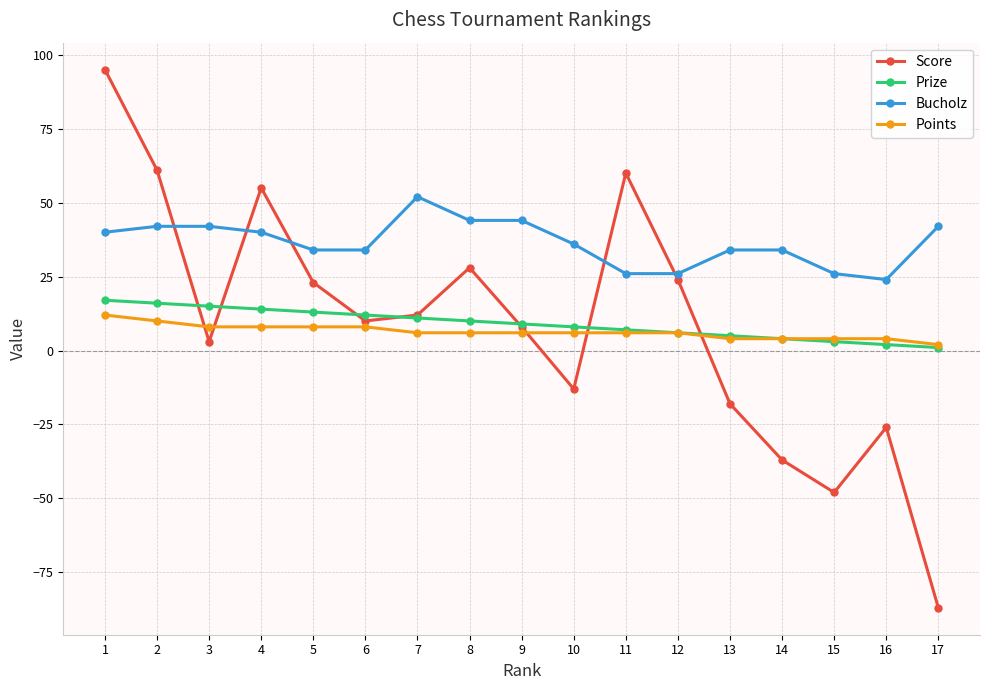

True or false: Prize and Bucholz intersect in this chart.

False